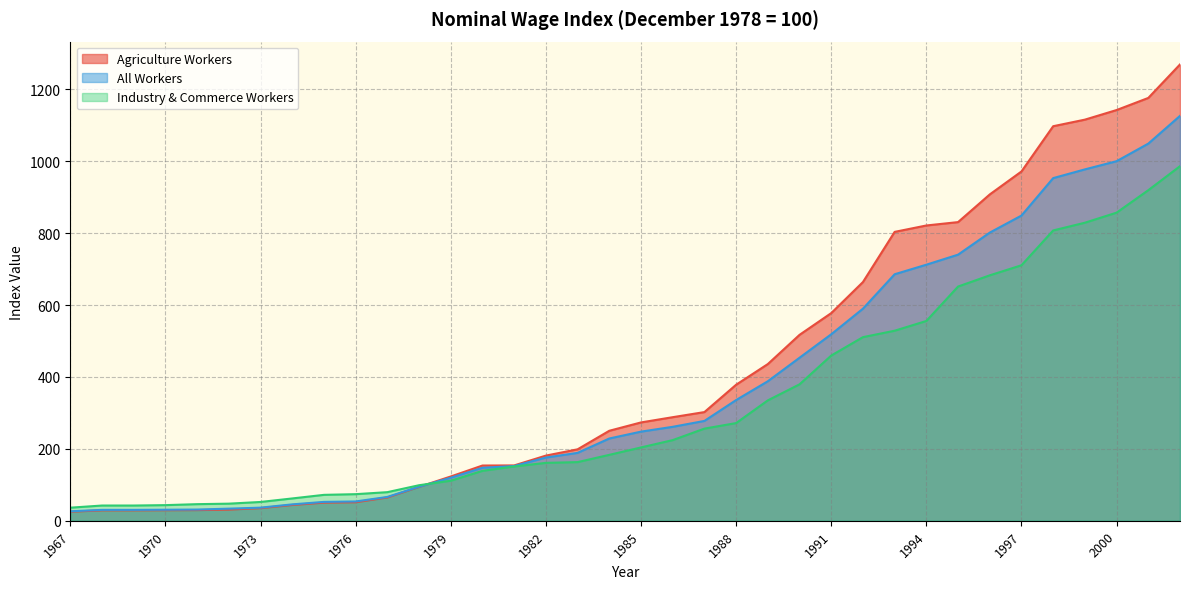

What is the difference between the maximum and minimum values in the All Workers series?

1100.3